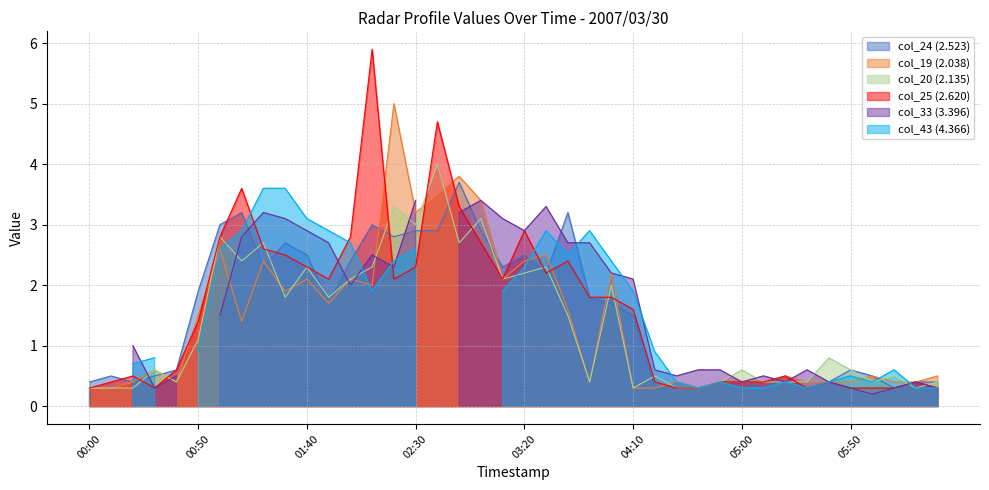

How many times do col_25 (2.620) and col_24 (2.523) cross each other?

10